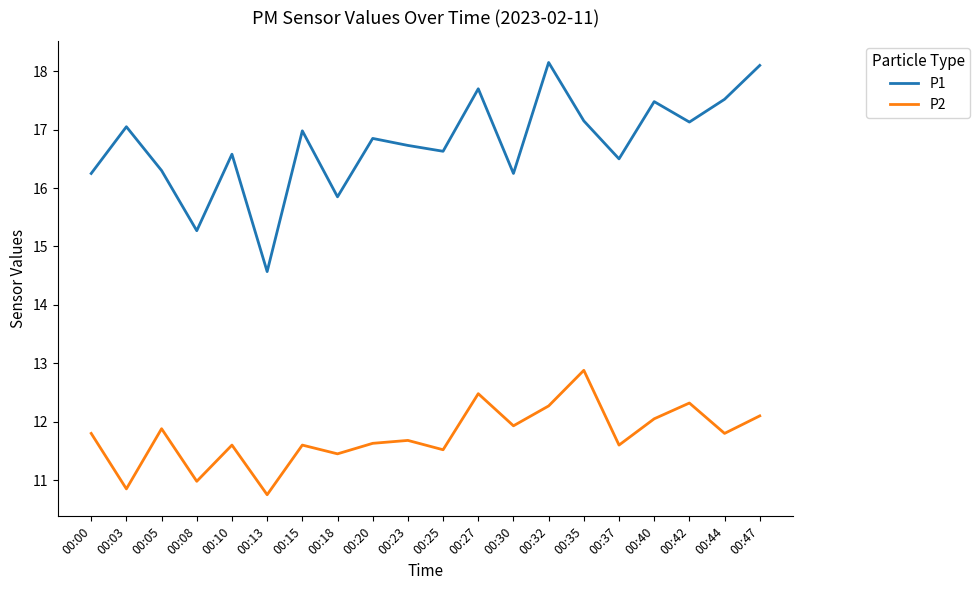

True or false: P2 and P1 intersect in this chart.

False